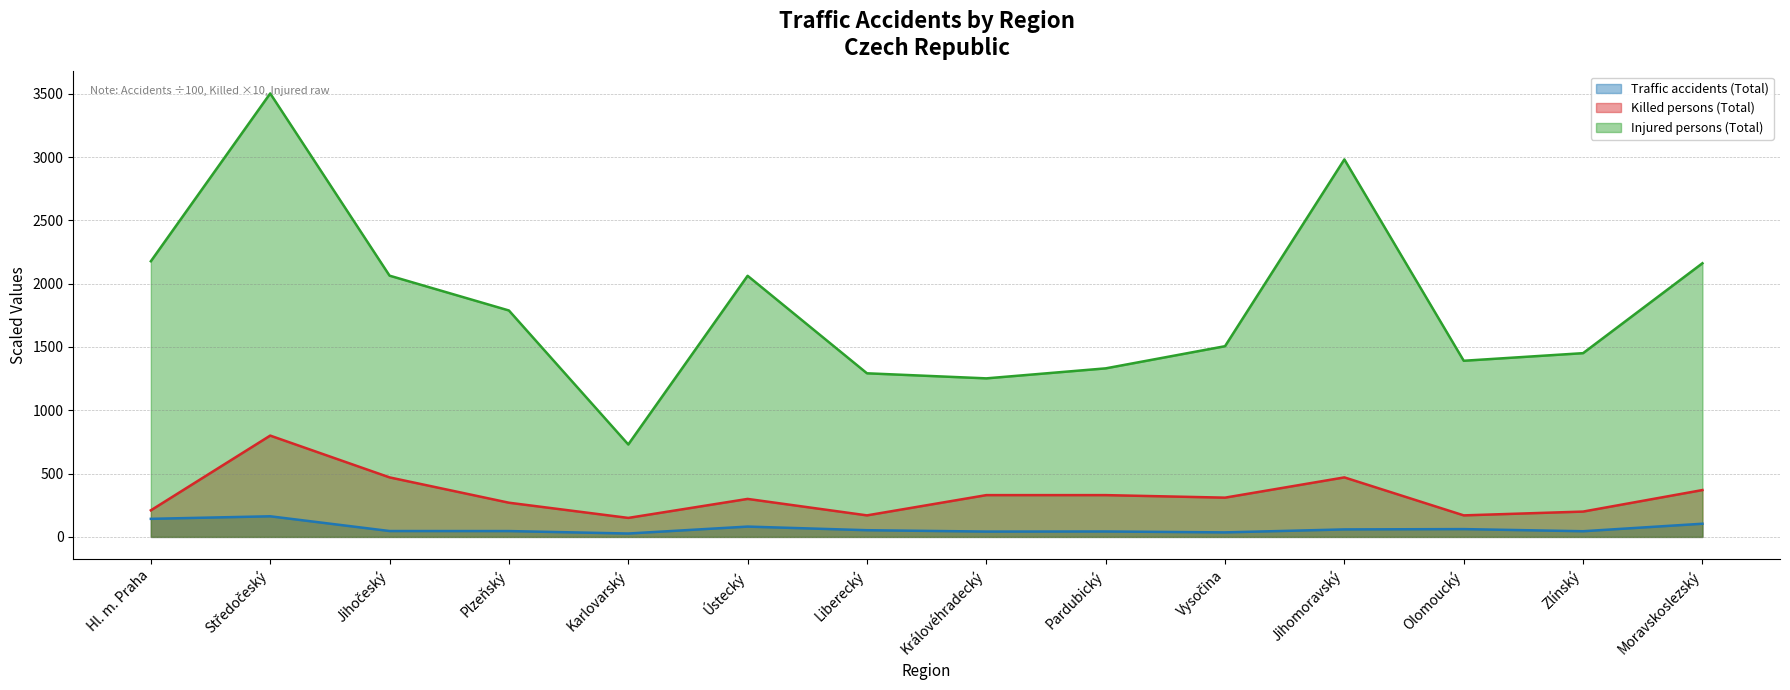

What is the difference between the Traffic accidents (Total) values at Královéhradecký and Jihomoravský?

17.1